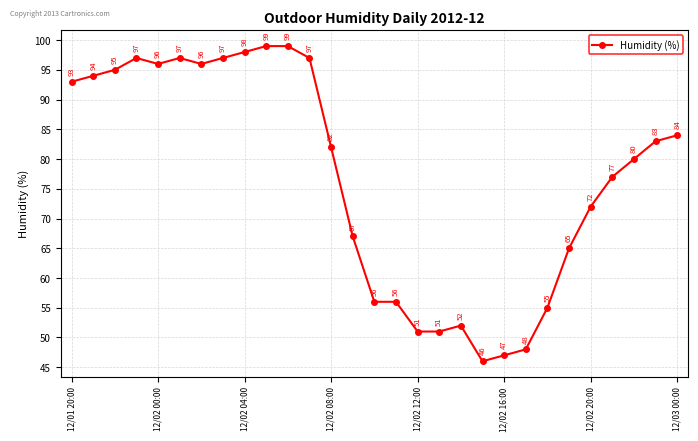

True or false: the data has more than 0 interior local peaks.

True